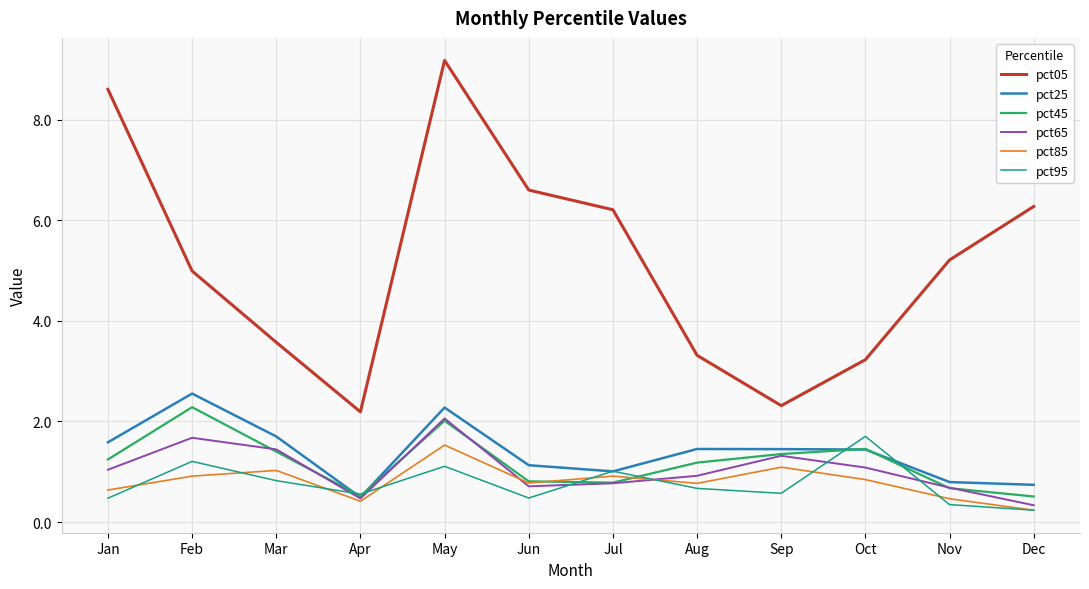

What are all the series names shown in the legend?

pct05, pct25, pct45, pct65, pct85, pct95